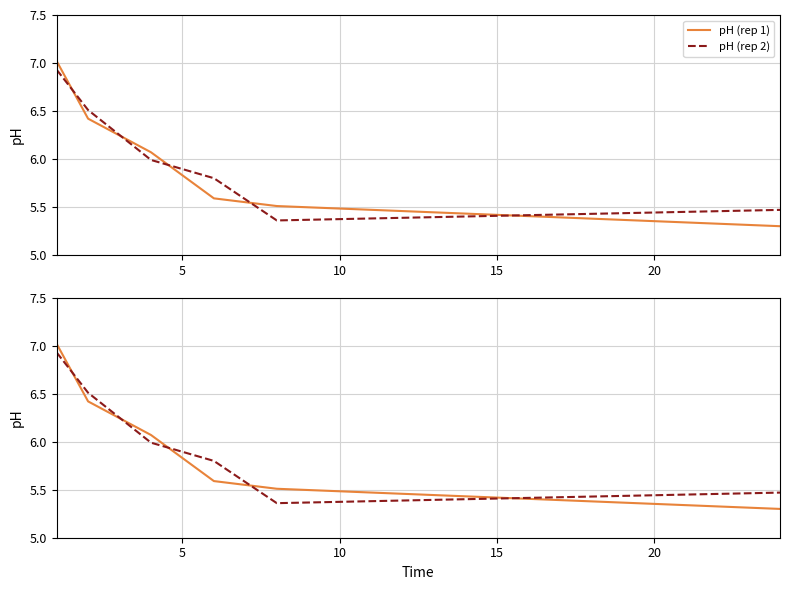

The pH (rep 1) series shows 3.0 at 15. True or false?

False